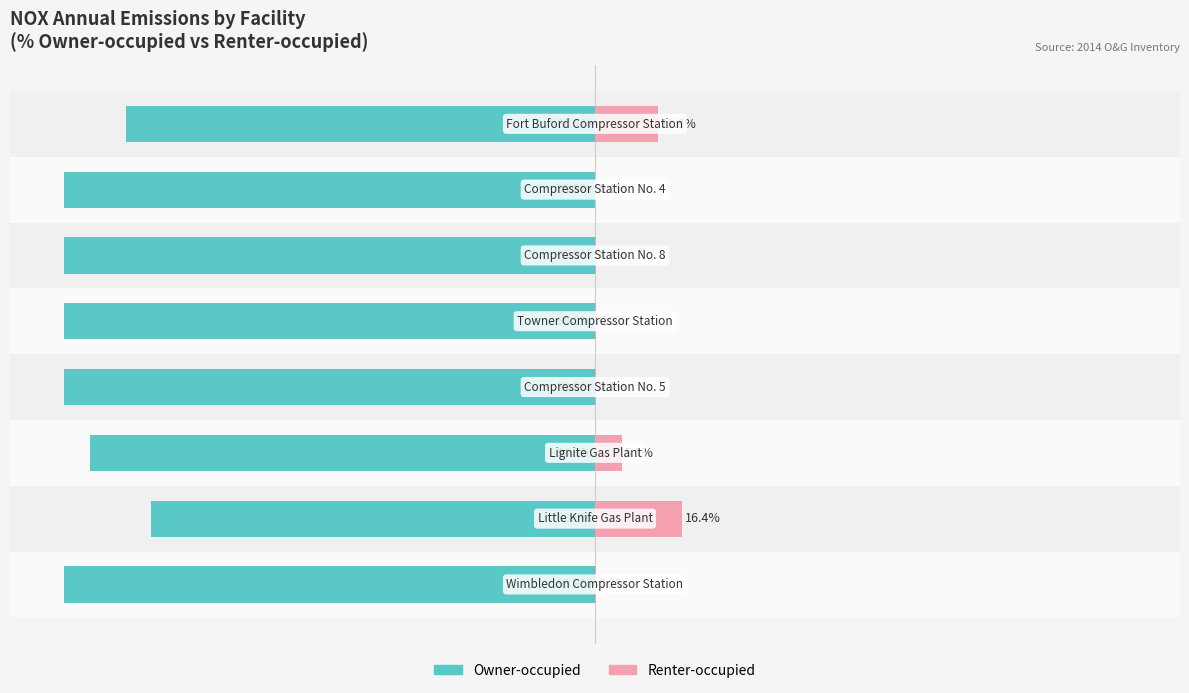

Between 4 and 7, which is larger?

7